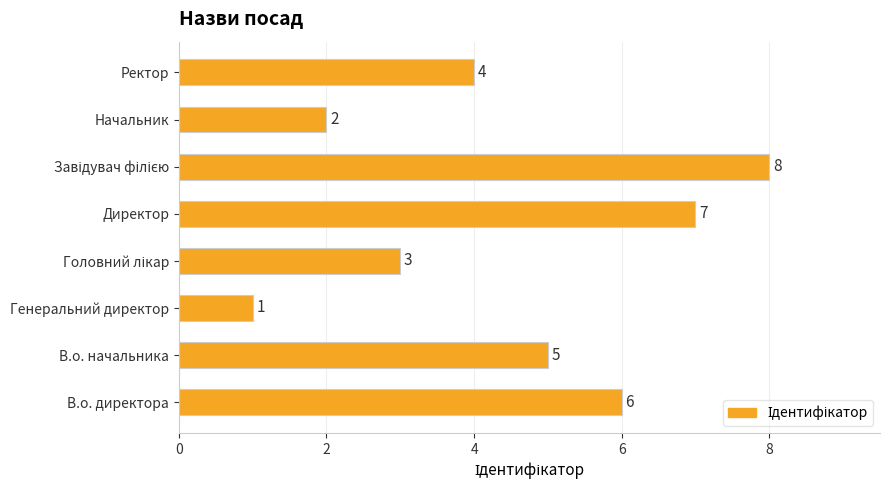

True or false: the data shows 7 at Директор.

True